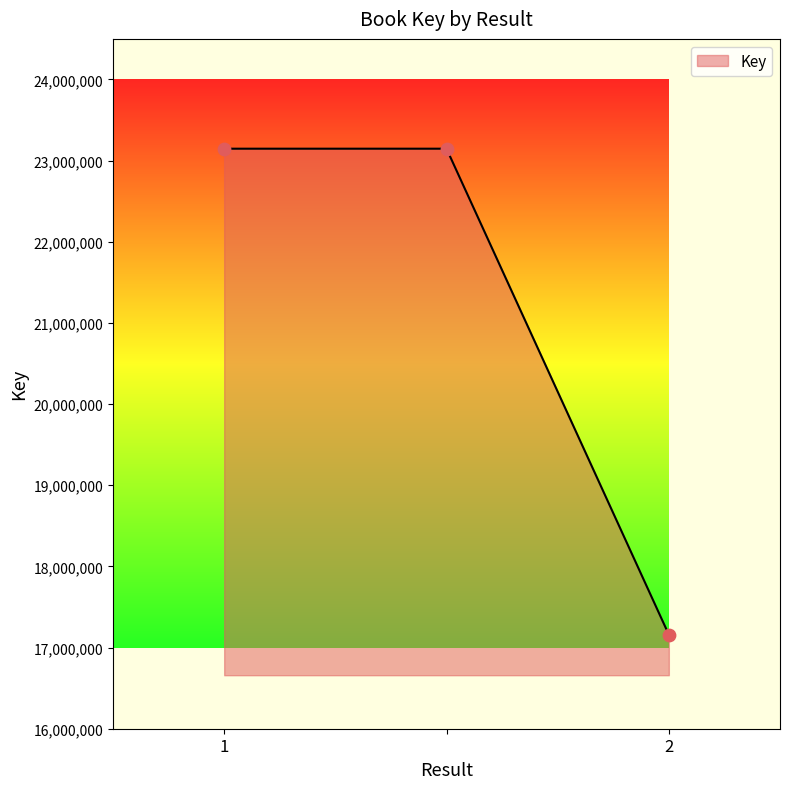

What is the minimum value shown in the chart?

17159262